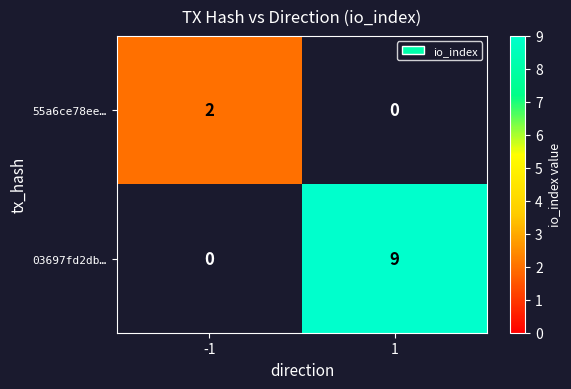

The 55a6ce78ee… series shows 1 at -1. True or false?

False